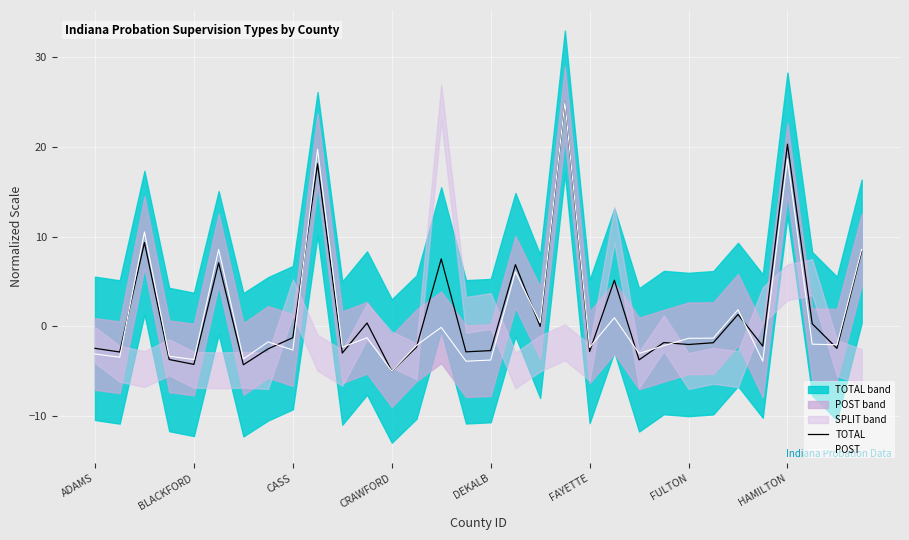

Does the chart display data point markers on the line(s)?

No